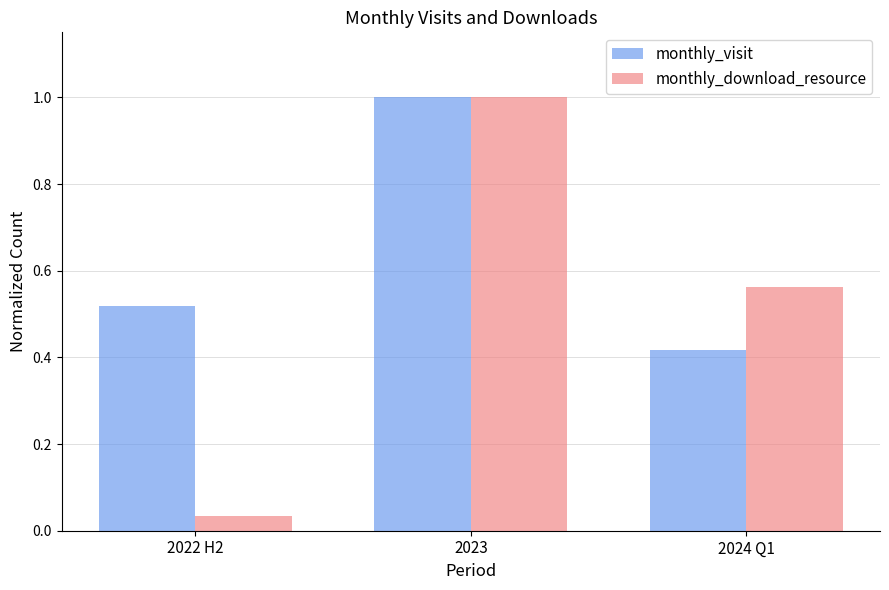

At which label is monthly_download_resource closest to 0?

2022 H2